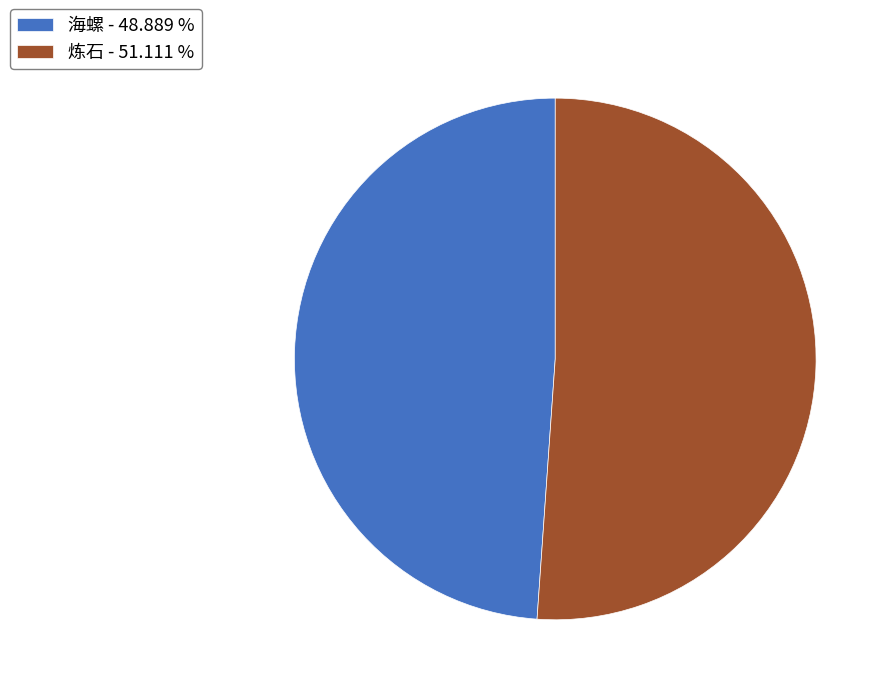

Do 海螺 - 48.889 % and 炼石 - 51.111 % together represent more than half of the pie?

Yes